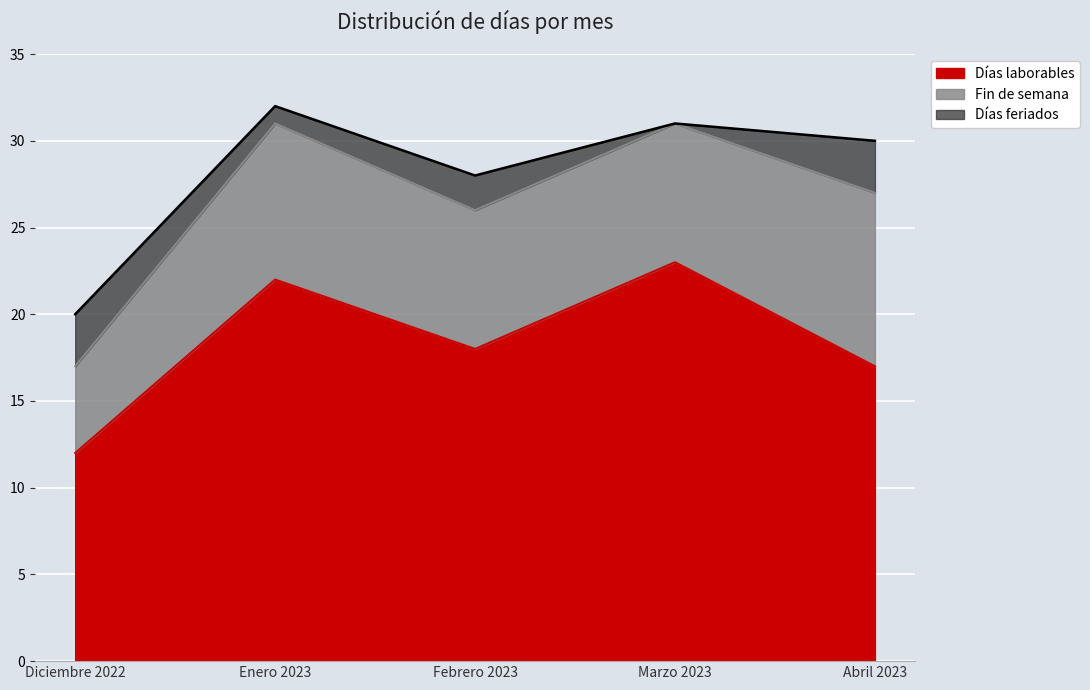

Is it true that Días feriados equals 1 at Enero 2023?

True